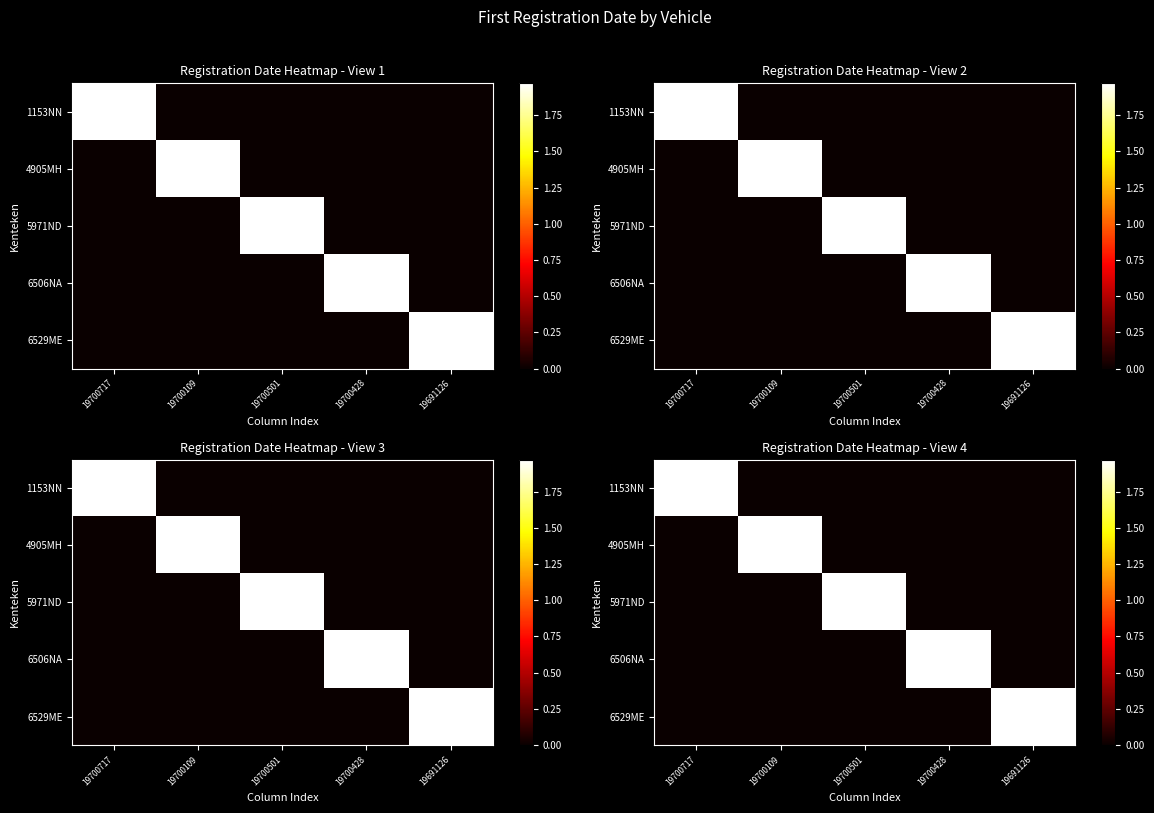

What is the highest value of the 1153NN series?

19700717